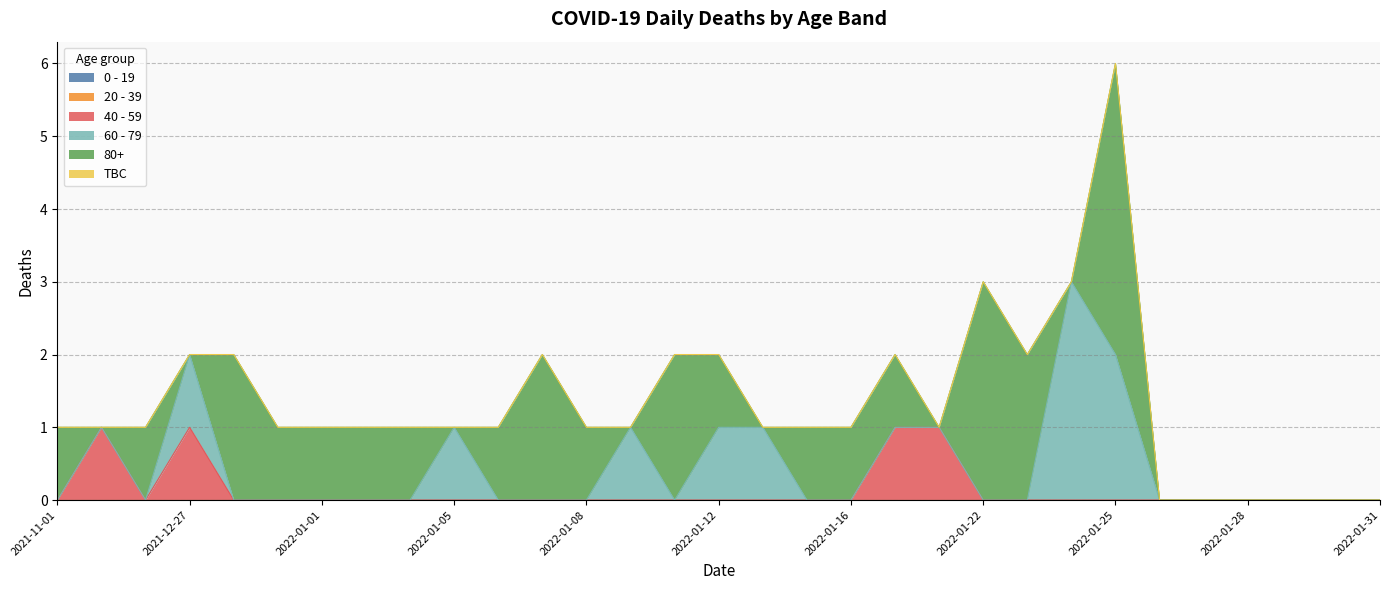

At 2022-01-28, list the series in order from largest to smallest.

0 - 19, 20 - 39, 40 - 59, 60 - 79, 80+, TBC